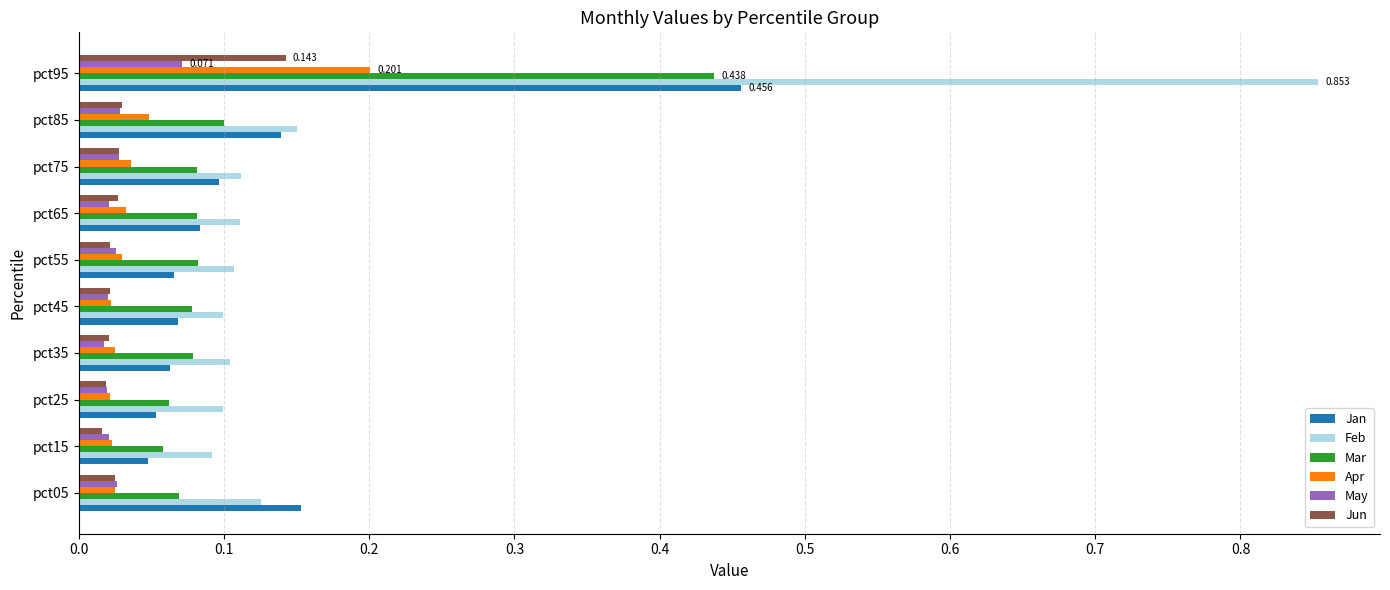

Which series has the widest spread of values?

Feb